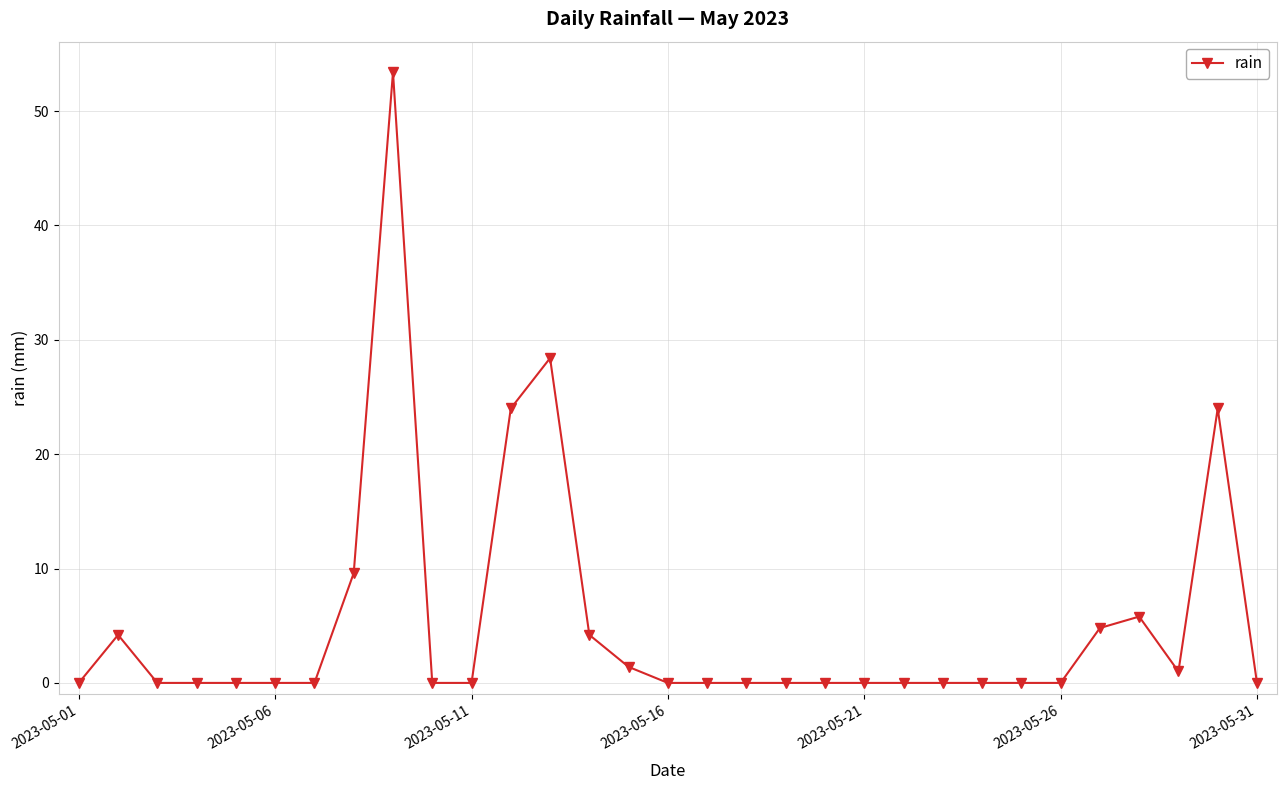

What is the average value?

5.2